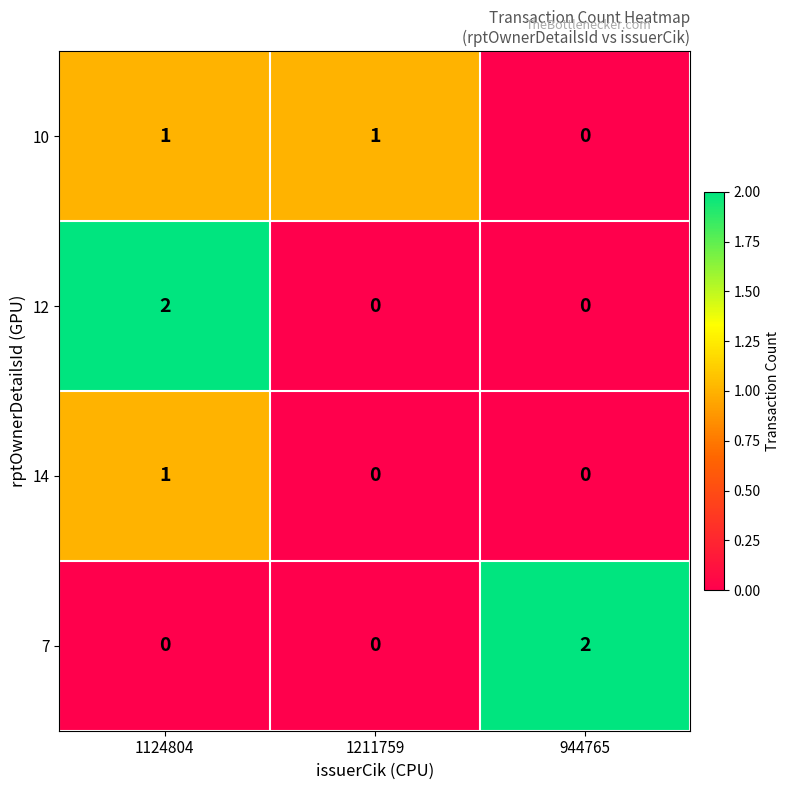

Which series changed the most between 1211759 and 944765?

7